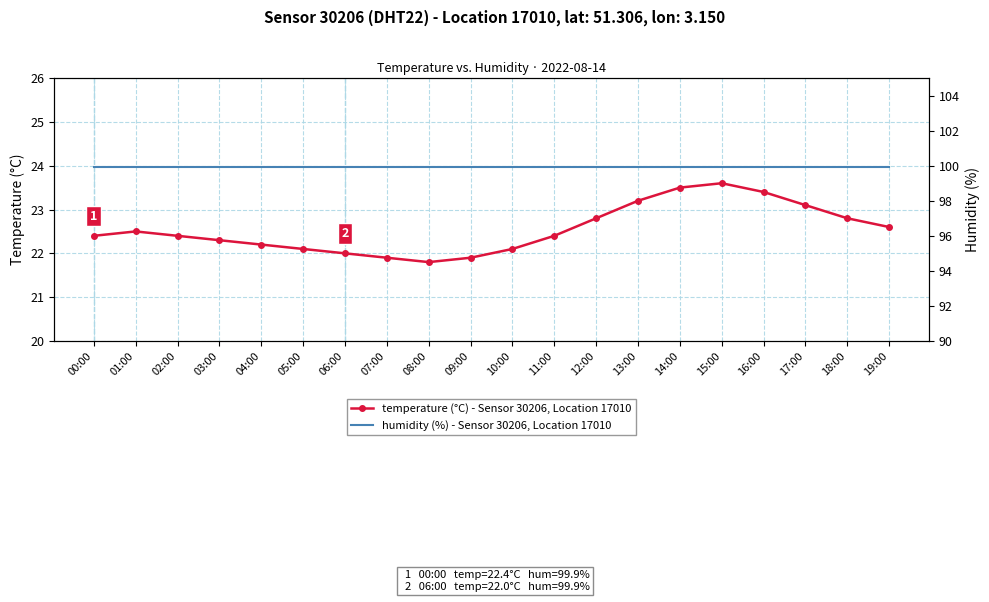

Is it true that temperature (°C) - Sensor 30206, Location 17010 equals 22.1 at 05:00?

True